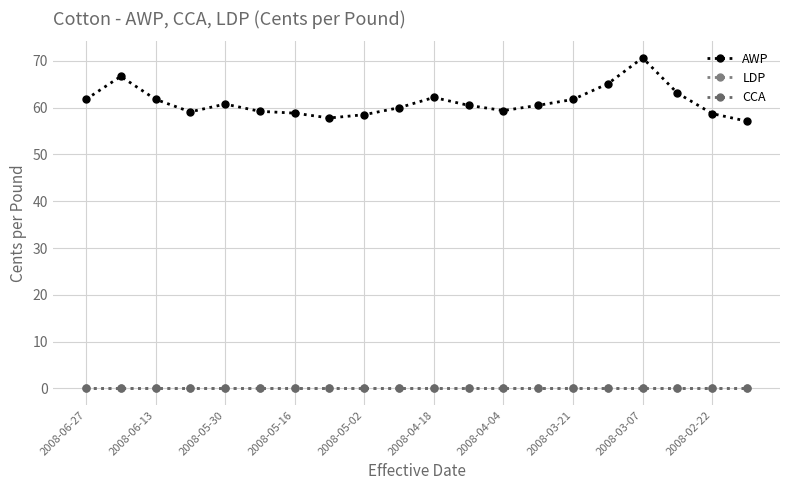

Does the chart have visible grid lines?

Yes